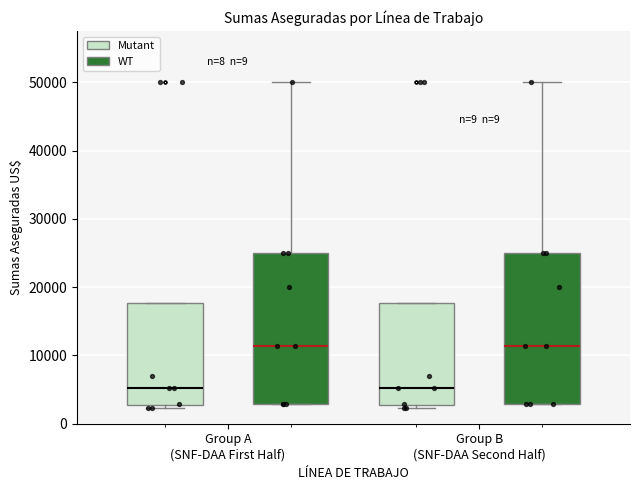

Reading left to right, read every box against the y-axis: the position of its median line, the range the box covers, and the ends of its whiskers. The values are not printed on the chart, so give them approximately, as read against the axis.

Group A (SNF-DAA First Half) (Mutant): median 5000, box 3000 to 18000, whiskers 2000 to 18000
Group A (SNF-DAA First Half) (WT): median 11000, box 3000 to 25000, whiskers 3000 to 50000
Group B (SNF-DAA Second Half) (Mutant): median 5000, box 3000 to 18000, whiskers 2000 to 18000
Group B (SNF-DAA Second Half) (WT): median 11000, box 3000 to 25000, whiskers 3000 to 50000